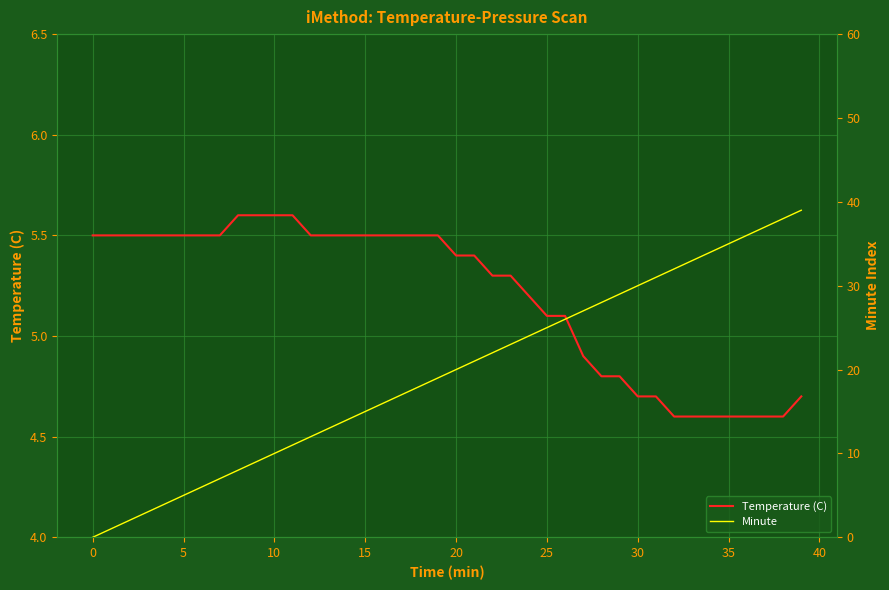

What is the approximate value of Minute at 38?

38.0